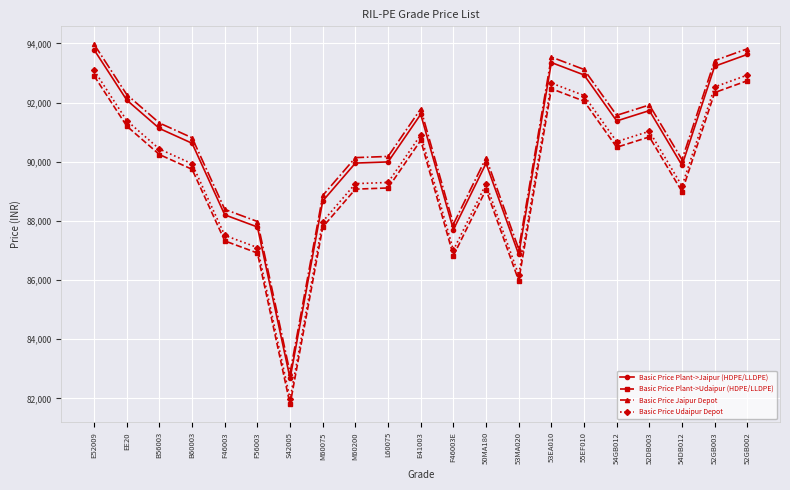

What is the difference between the maximum and minimum values in the Basic Price Plant->Jaipur (HDPE/LLDPE) series?

11110